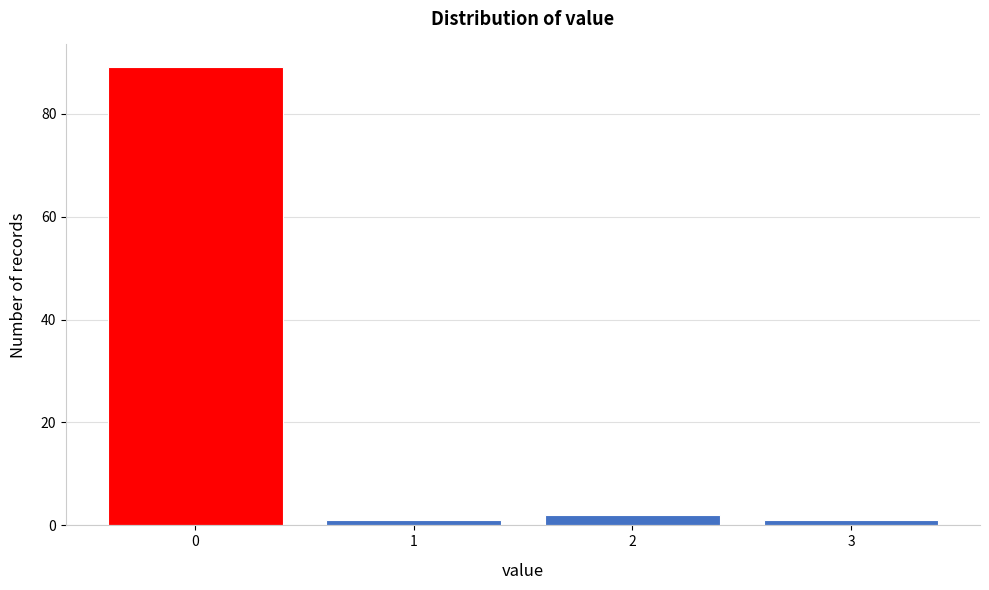

Reading right to left, extract all data points from this chart.

3=1	2=2	1=1	0=89